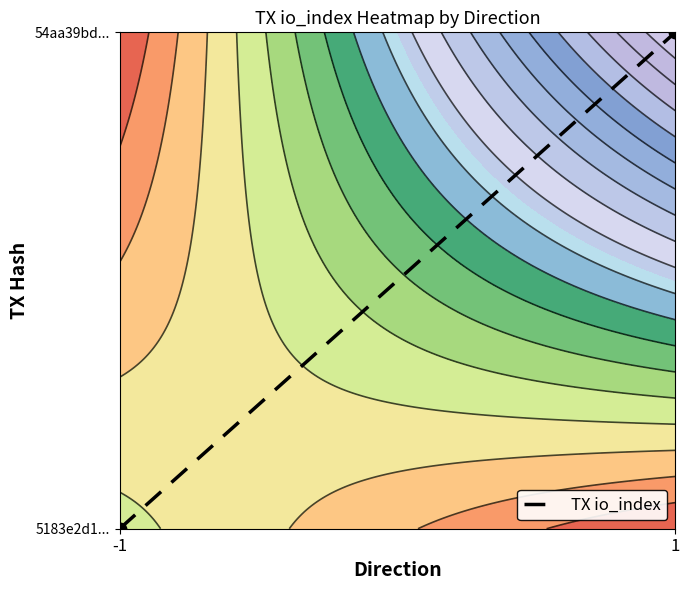

Reading left to right, transcribe all the data shown in this chart.

-1=0	1=1